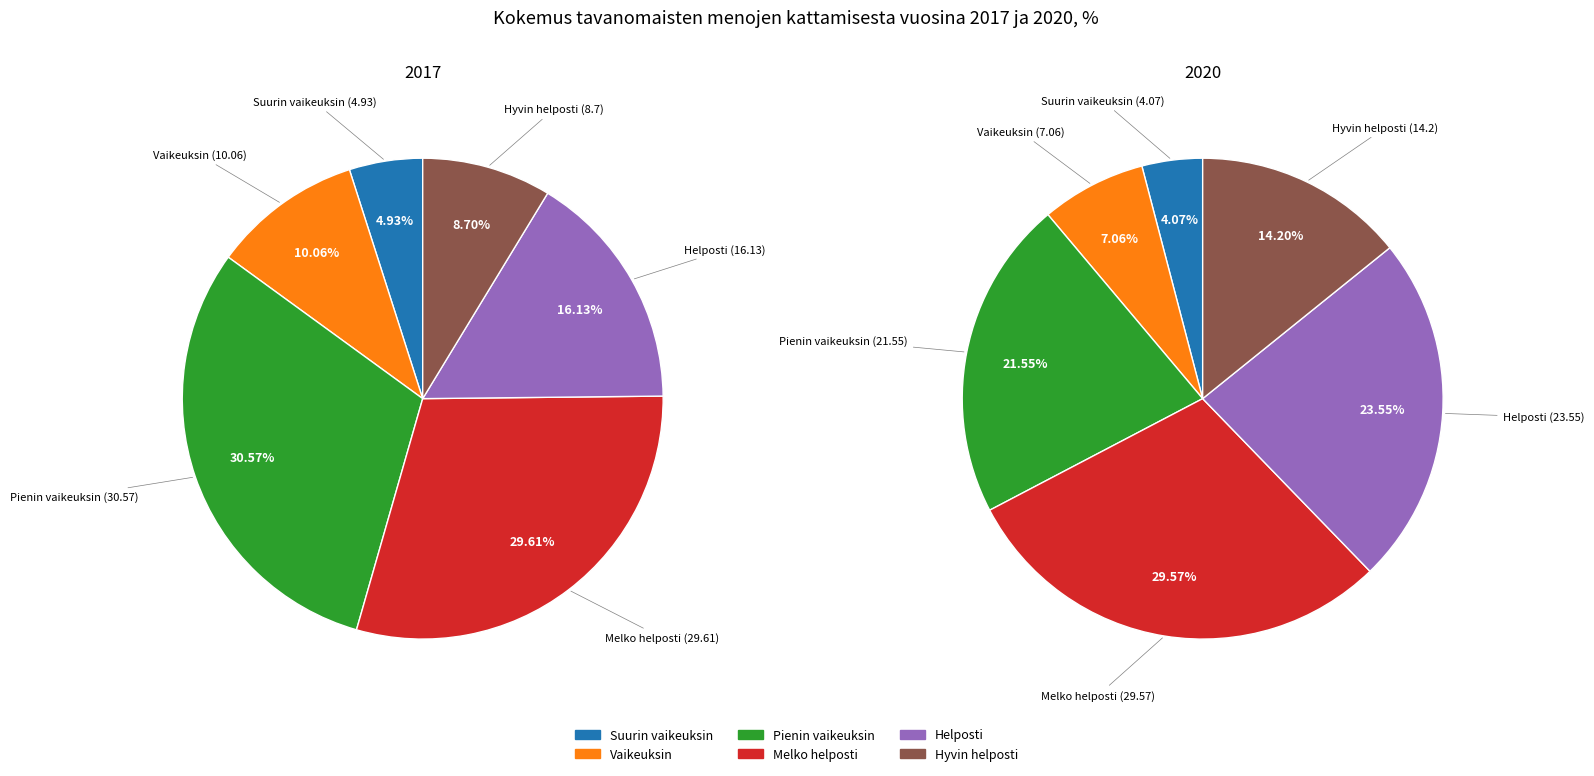

To the nearest percent, what is the difference between the largest and smallest slice percentages?

26%